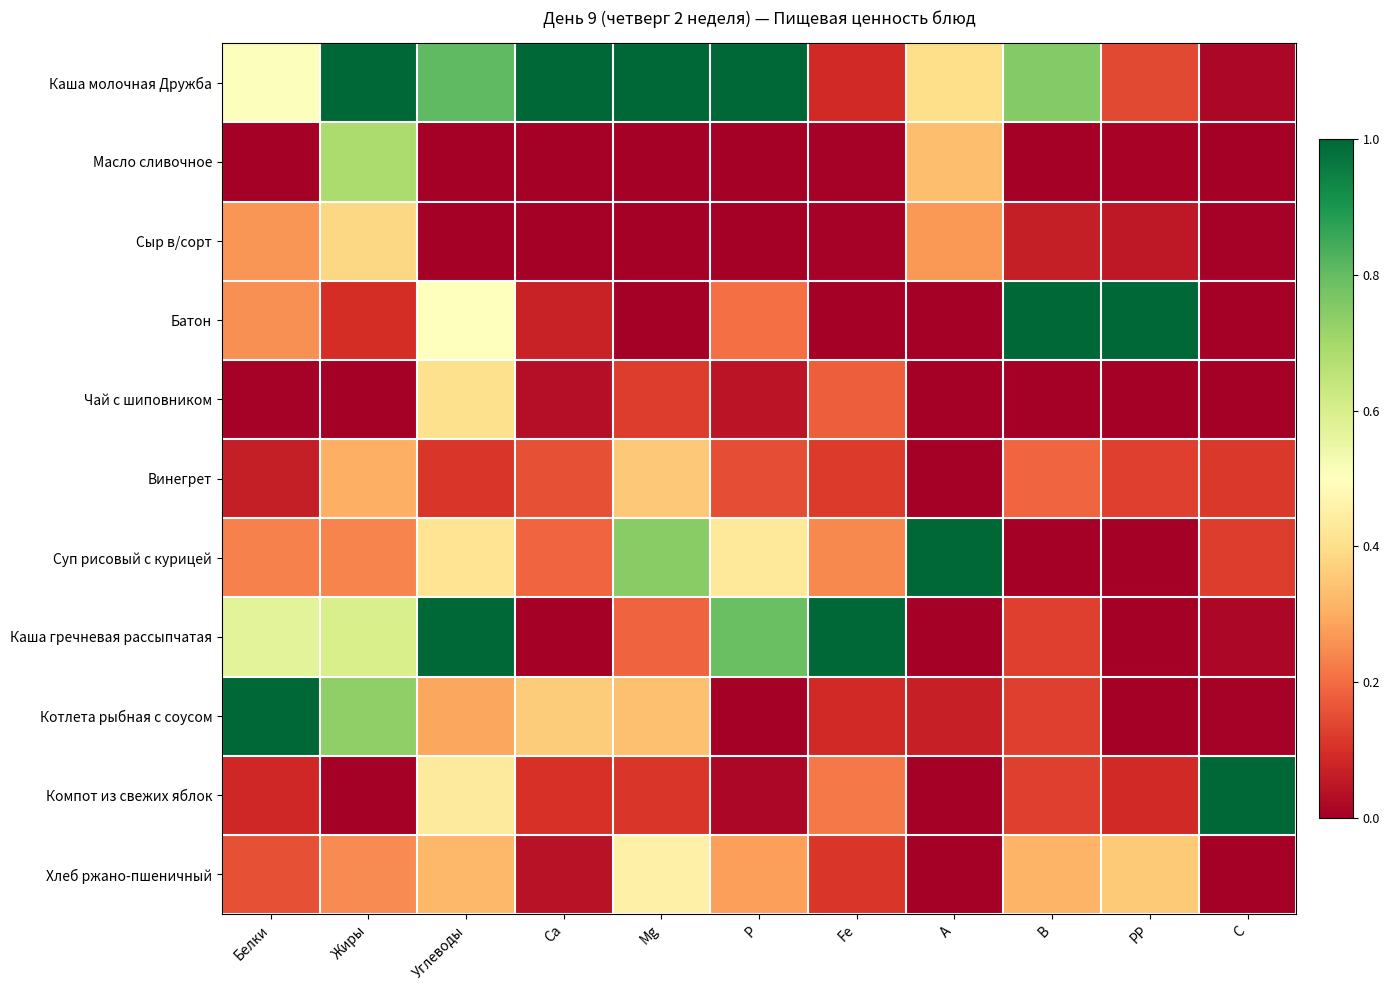

Reading left to right, extract all data points from this chart.

Каша молочная Дружба: Белки=0.5	Жиры=1.0	Углеводы=0.8	Ca=1.0	Mg=1.0	P=1.0	Fe=0.1	A=0.4	B=0.8	PP=0.1	C=0.0
Масло сливочное: Белки=0.0	Жиры=0.7	Углеводы=0.0	Ca=0.0	Mg=0.0	P=0.0	Fe=0.0	A=0.3	B=0.0	PP=0.0	C=0.0
Сыр в/сорт: Белки=0.3	Жиры=0.4	Углеводы=0.0	Ca=0.0	Mg=0.0	P=0.0	Fe=0.0	A=0.3	B=0.1	PP=0.1	C=0.0
Батон: Белки=0.3	Жиры=0.1	Углеводы=0.5	Ca=0.1	Mg=0.0	P=0.2	Fe=0.0	A=0.0	B=1.0	PP=1.0	C=0.0
Чай с шиповником: Белки=0.0	Жиры=0.0	Углеводы=0.4	Ca=0.0	Mg=0.1	P=0.0	Fe=0.2	A=0.0	B=0.0	PP=0.0	C=0.0
Винегрет: Белки=0.1	Жиры=0.3	Углеводы=0.1	Ca=0.2	Mg=0.4	P=0.1	Fe=0.1	A=0.0	B=0.2	PP=0.1	C=0.1
Суп рисовый с курицей: Белки=0.2	Жиры=0.2	Углеводы=0.4	Ca=0.2	Mg=0.7	P=0.4	Fe=0.2	A=1.0	B=0.0	PP=0.0	C=0.1
Каша гречневая рассыпчатая: Белки=0.6	Жиры=0.6	Углеводы=1.0	Ca=0.0	Mg=0.2	P=0.8	Fe=1.0	A=0.0	B=0.1	PP=0.0	C=0.0
Котлета рыбная с соусом: Белки=1.0	Жиры=0.7	Углеводы=0.3	Ca=0.4	Mg=0.3	P=0.0	Fe=0.1	A=0.1	B=0.1	PP=0.0	C=0.0
Компот из свежих яблок: Белки=0.1	Жиры=0.0	Углеводы=0.4	Ca=0.1	Mg=0.1	P=0.0	Fe=0.2	A=0.0	B=0.1	PP=0.1	C=1.0
Хлеб ржано-пшеничный: Белки=0.2	Жиры=0.2	Углеводы=0.3	Ca=0.0	Mg=0.5	P=0.3	Fe=0.1	A=0.0	B=0.3	PP=0.4	C=0.0